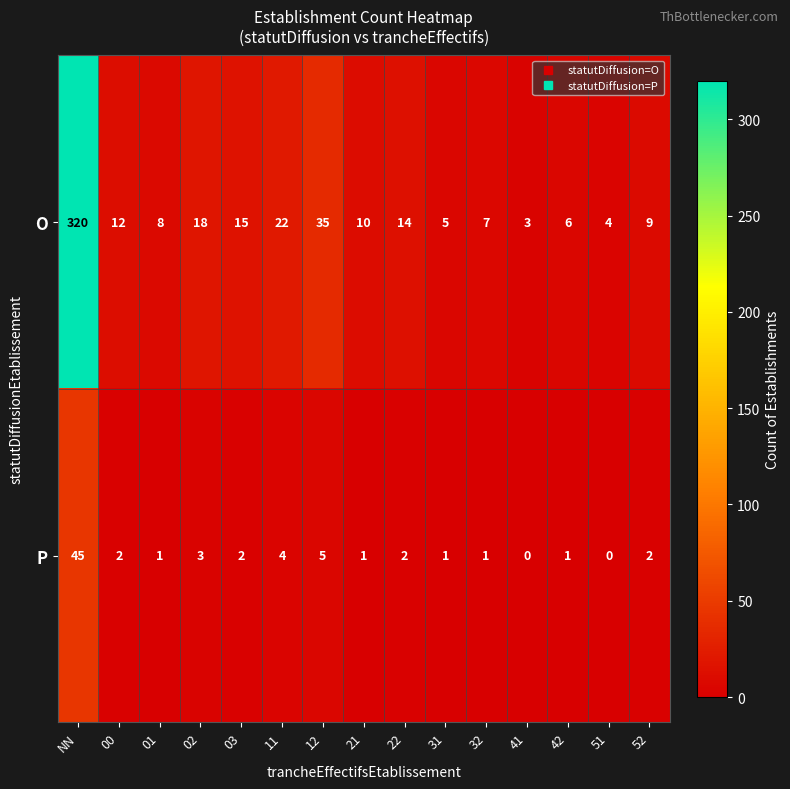

Reading right to left, extract all data points from this chart.

O: 9	4	6	3	7	5	14	10	35	22	15	18	8	12	320
P: 2	0	1	0	1	1	2	1	5	4	2	3	1	2	45